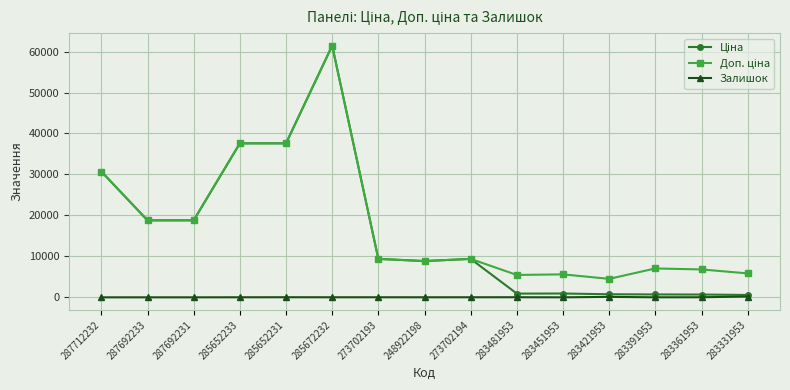

True or false: Залишок has more than 1 points higher than both neighbors.

True